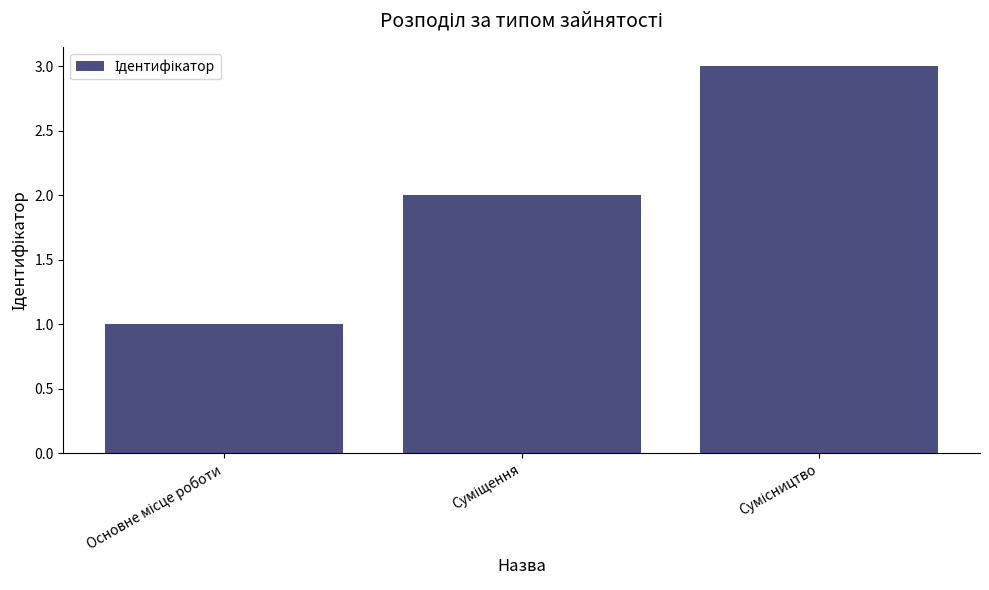

What is the maximum value shown in the chart?

3